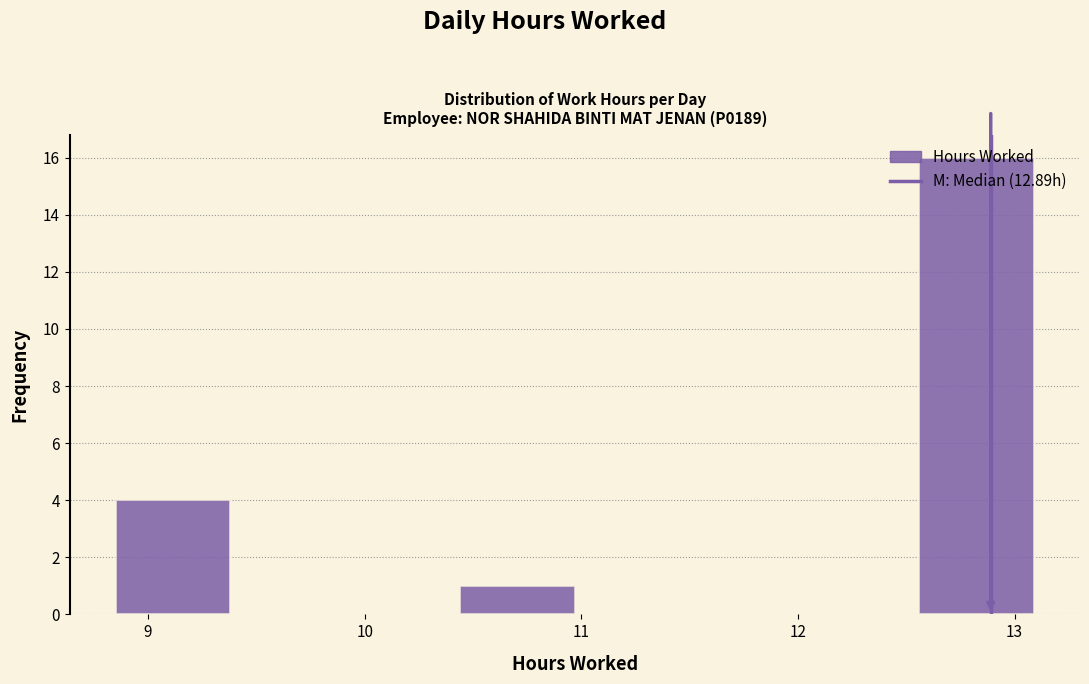

Reading left to right, transcribe this chart: for each bar, give the range it covers on the x-axis and its height. Neither the bar edges nor the heights are printed on the chart, so give them approximately, as read against the axes.

8.85 to 9.38: 4
9.38 to 9.91: 0
9.91 to 10.44: 0
10.44 to 10.97: 1
10.97 to 11.50: 0
11.50 to 12.03: 0
12.03 to 12.56: 0
12.56 to 13.09: 16